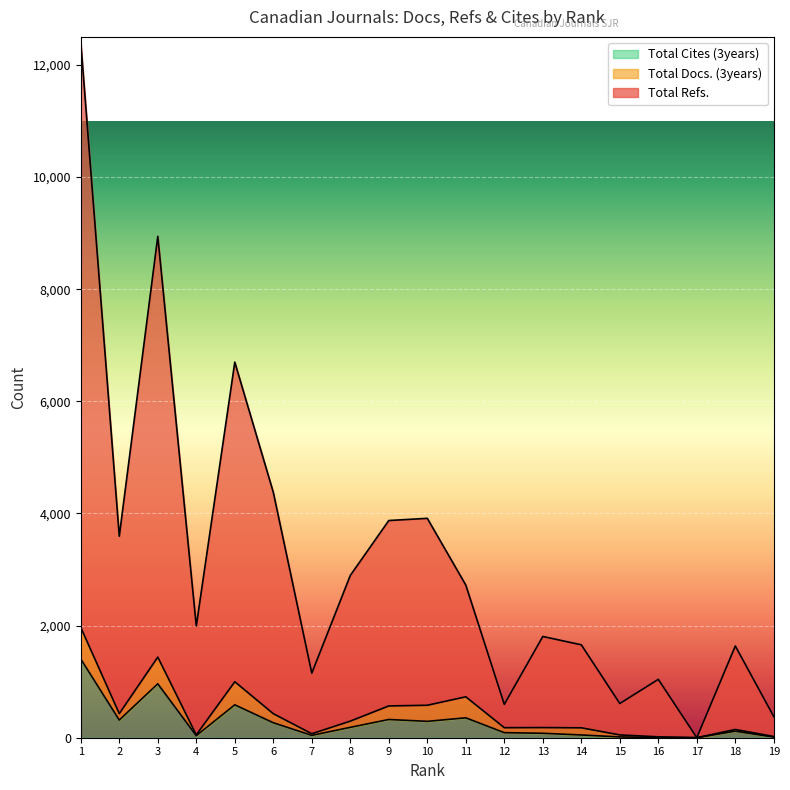

Read the Total Cites (3years) value at 12, to the nearest 10.

90